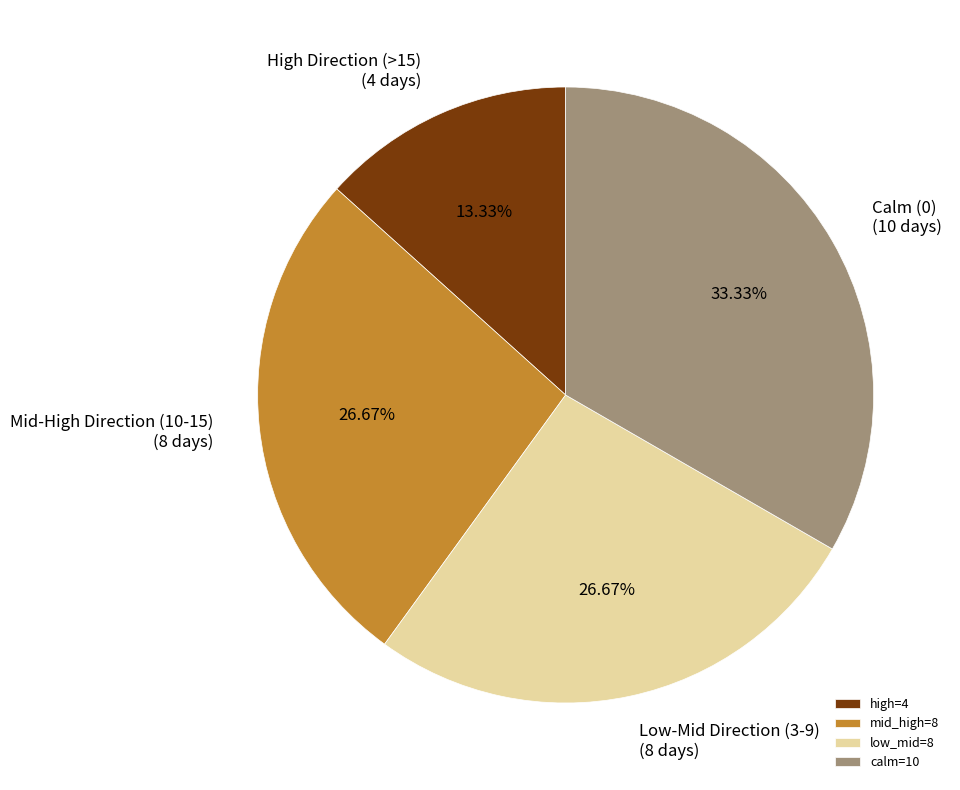

To the nearest percent, what is the average slice percentage?

25%